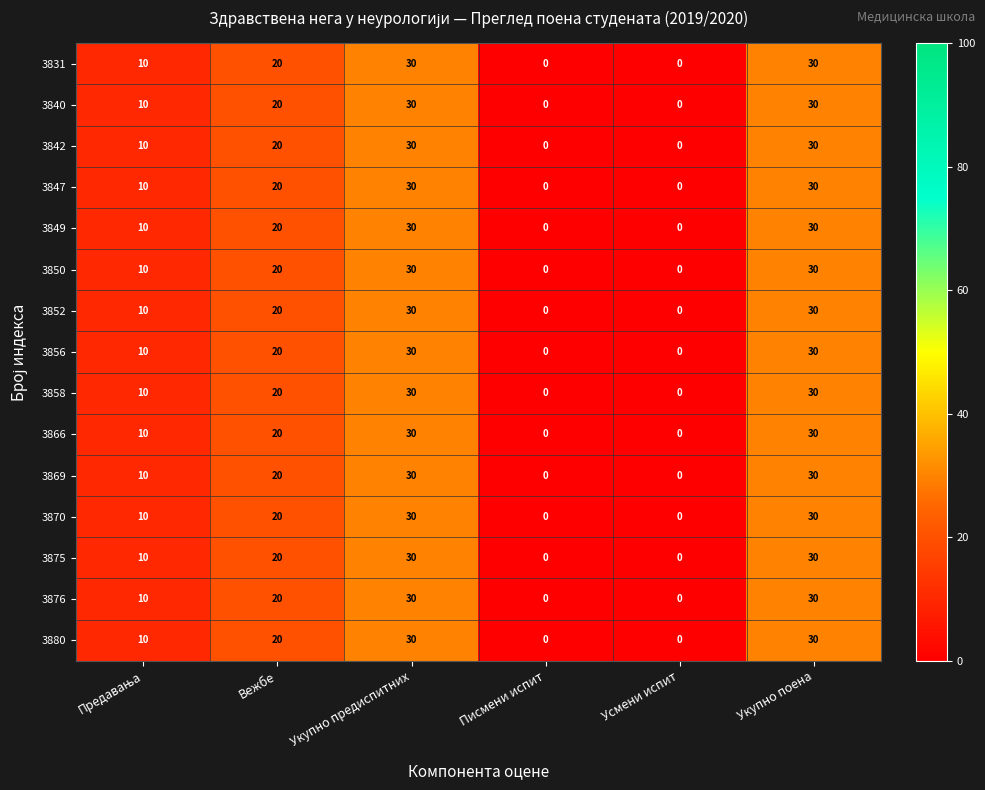

What is the difference between the 3850 values at Вежбе and Писмени испит?

20